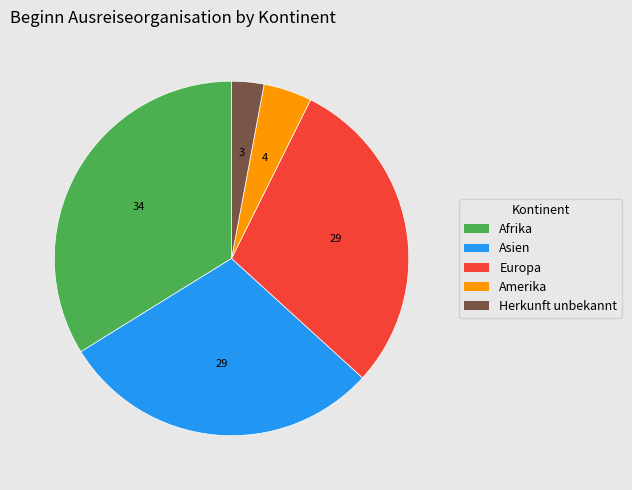

Does any single category account for the majority?

No